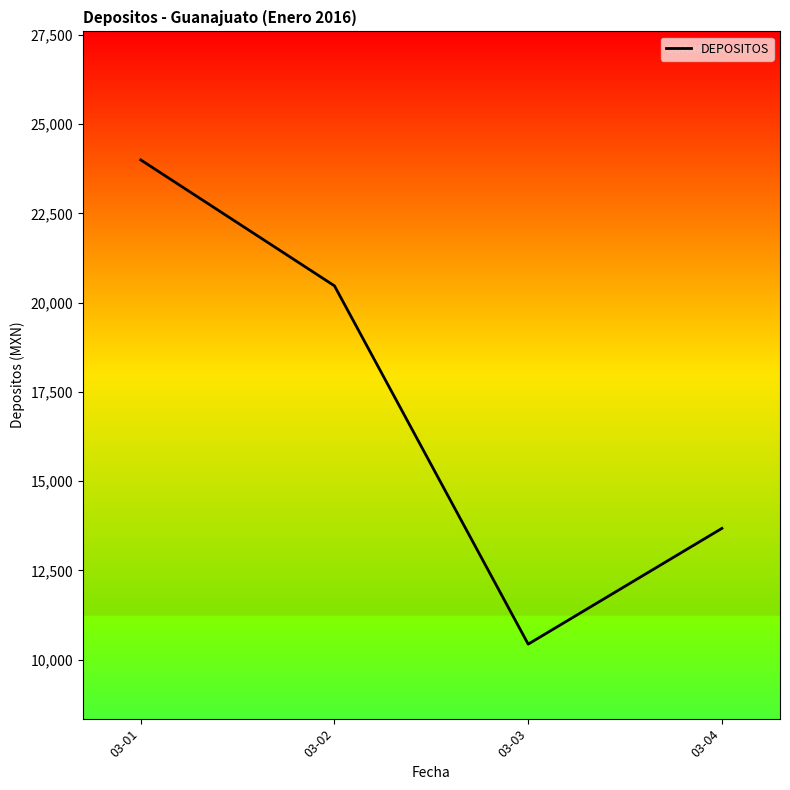

Rank the categories by value from highest to lowest.

03-01, 03-02, 03-04, 03-03